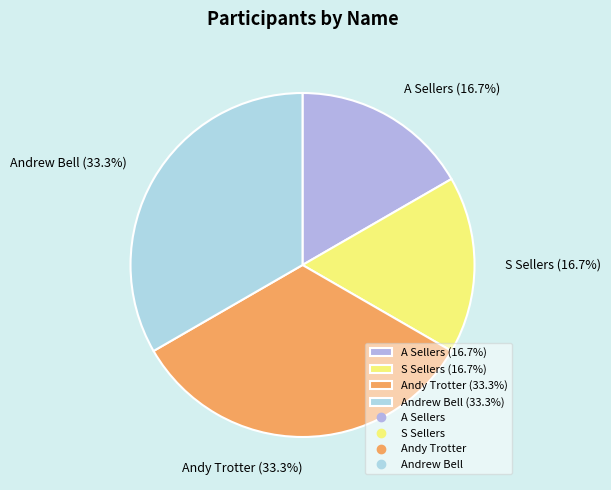

Approximately how many times larger is the value at S Sellers compared to Andrew Bell?

0.5